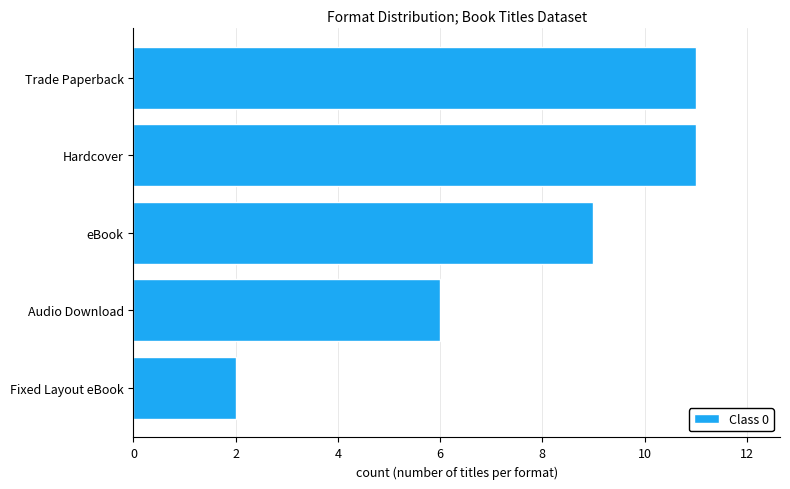

What is the difference between the values at eBook and Fixed Layout eBook?

7